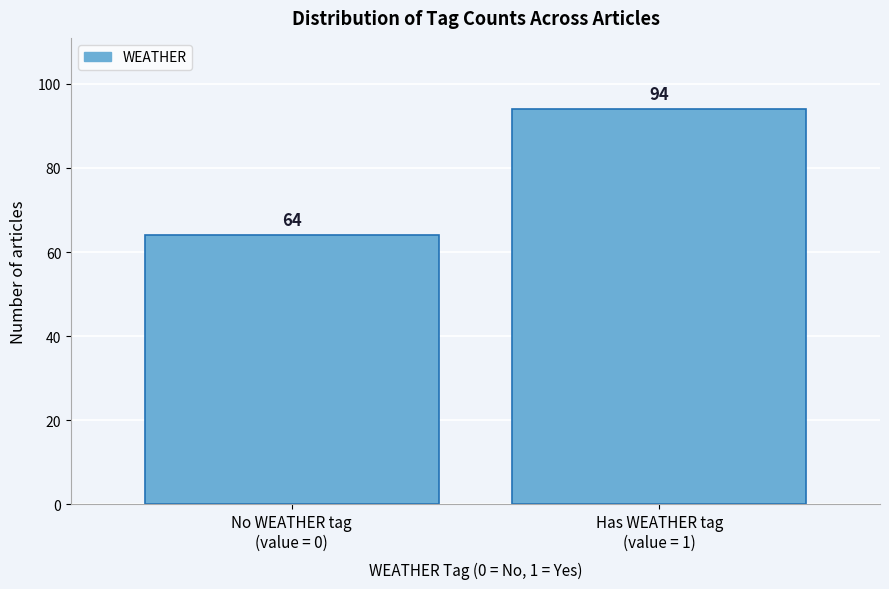

Reading left to right, extract all data points from this chart.

64	94